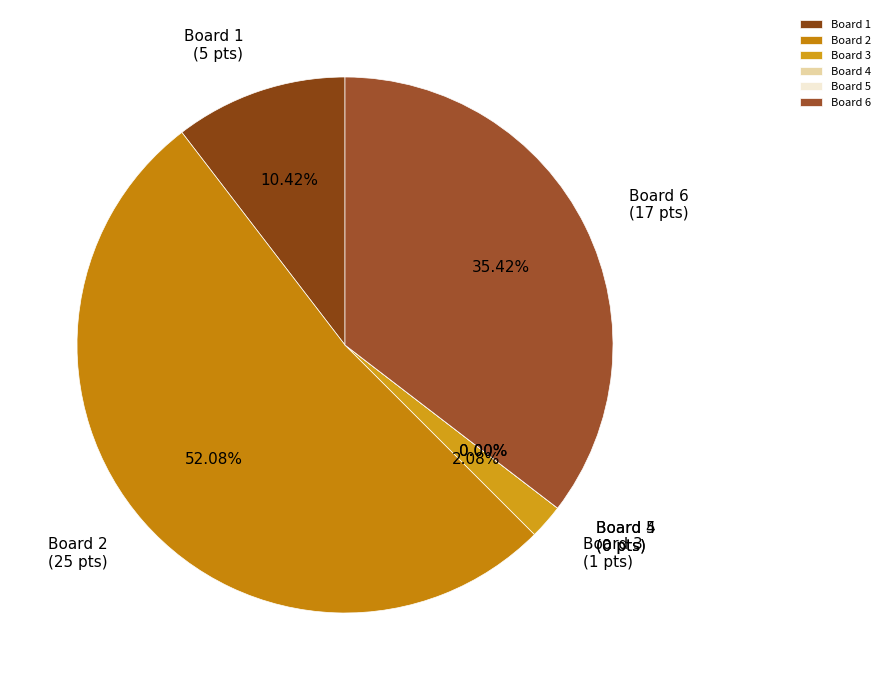

Is there any slice that represents more than half of the pie?

Yes